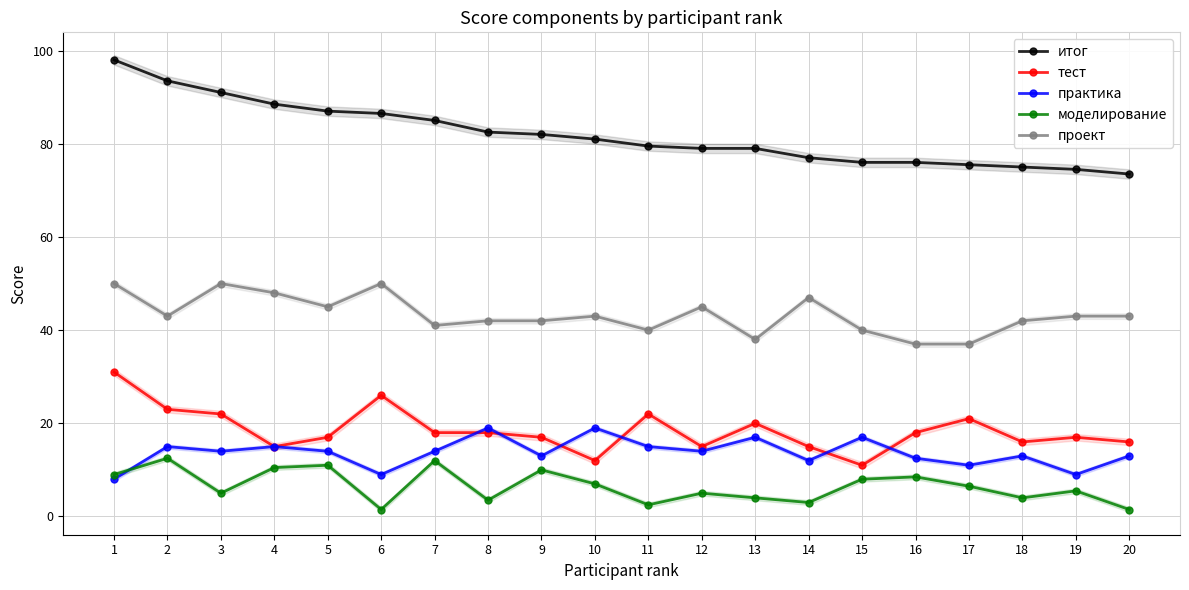

How many values in the моделирование series are below 6?

10